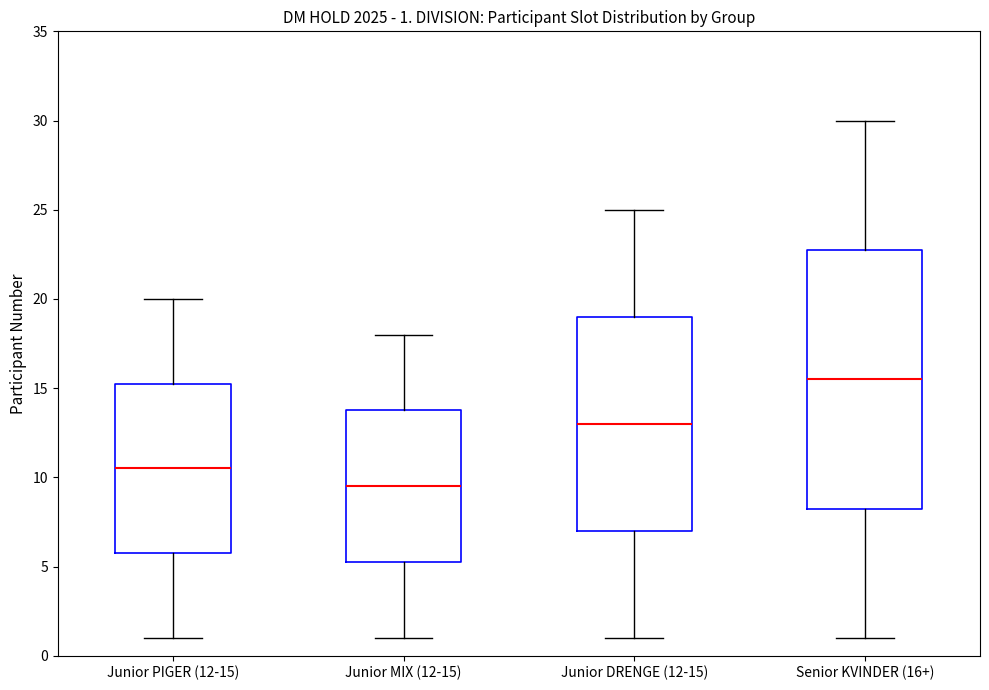

Which box is the tallest, from its lower edge to its upper edge?

Senior KVINDER (16+)